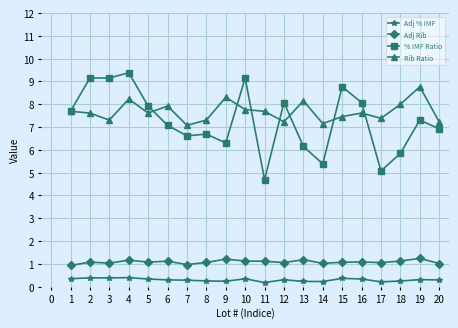

True or false: Adj Rib and % IMF Ratio intersect in this chart.

False